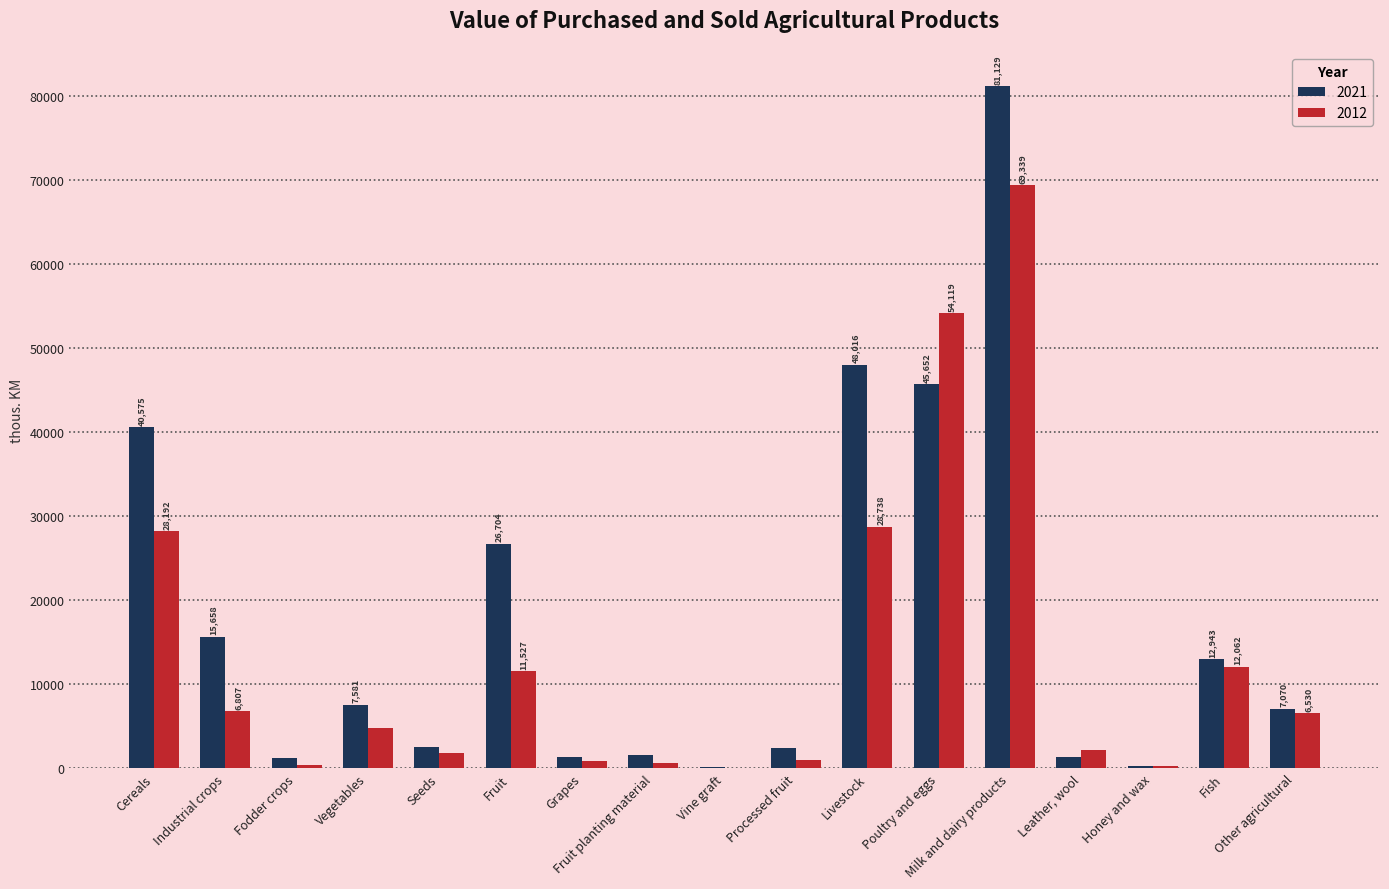

Is the value of 2021 at Livestock greater than the value of 2012 at Cereals?

Yes